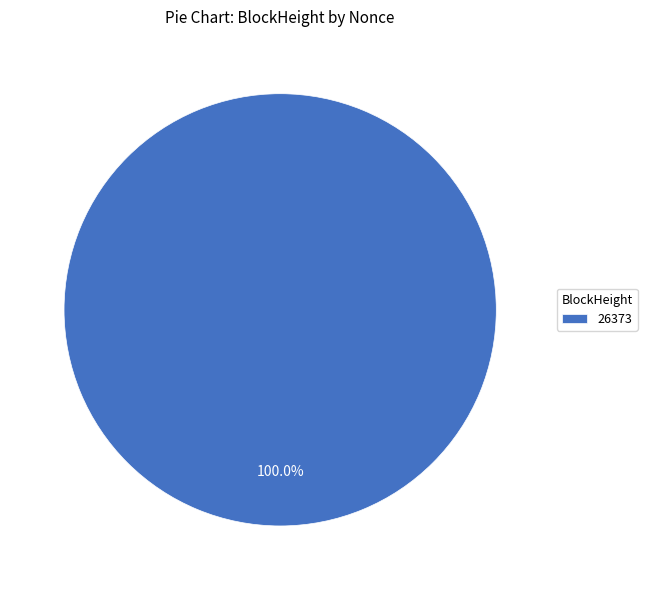

Rank the categories by value from lowest to highest.

26373